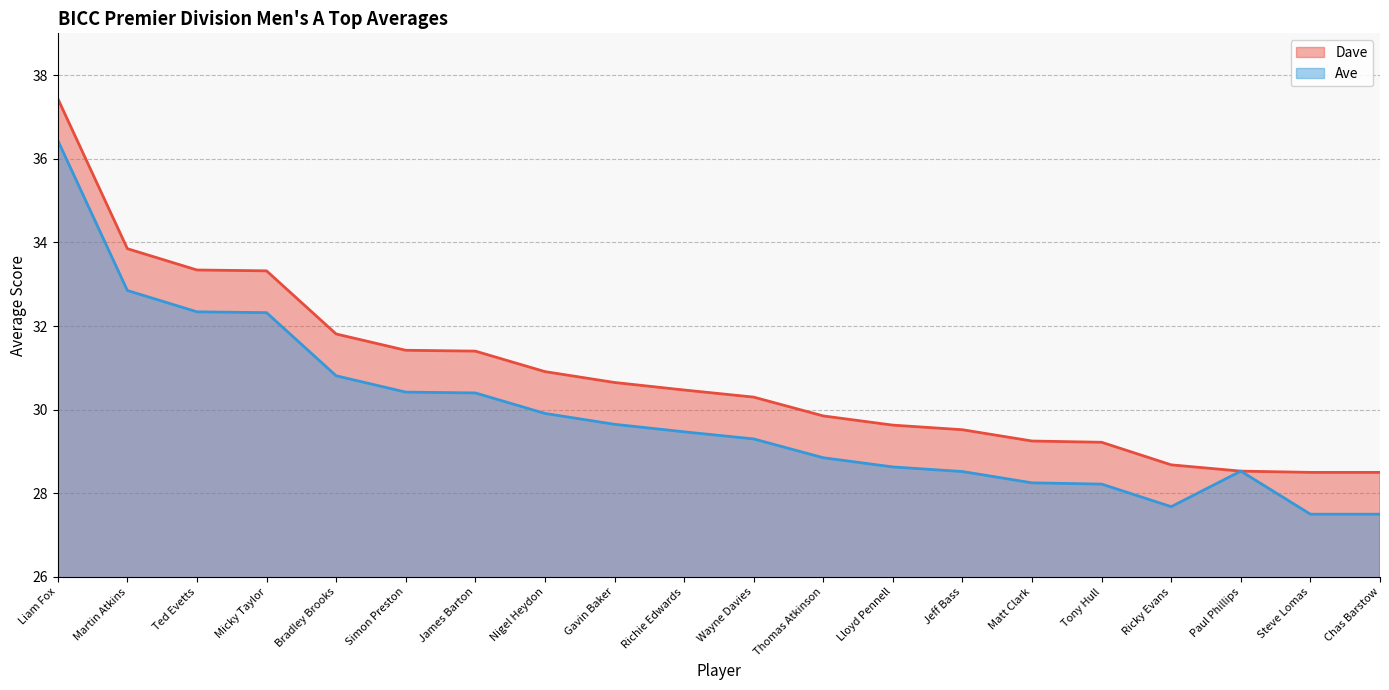

At which label does Ave reach its minimum?

Steve Lomas